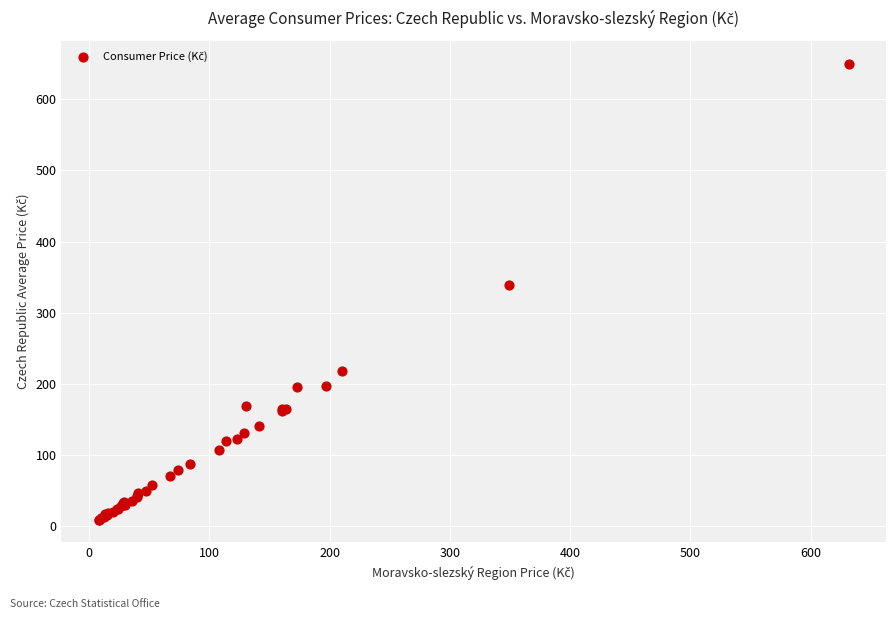

What Y value in the scatter plot is closest to 329?

339.2